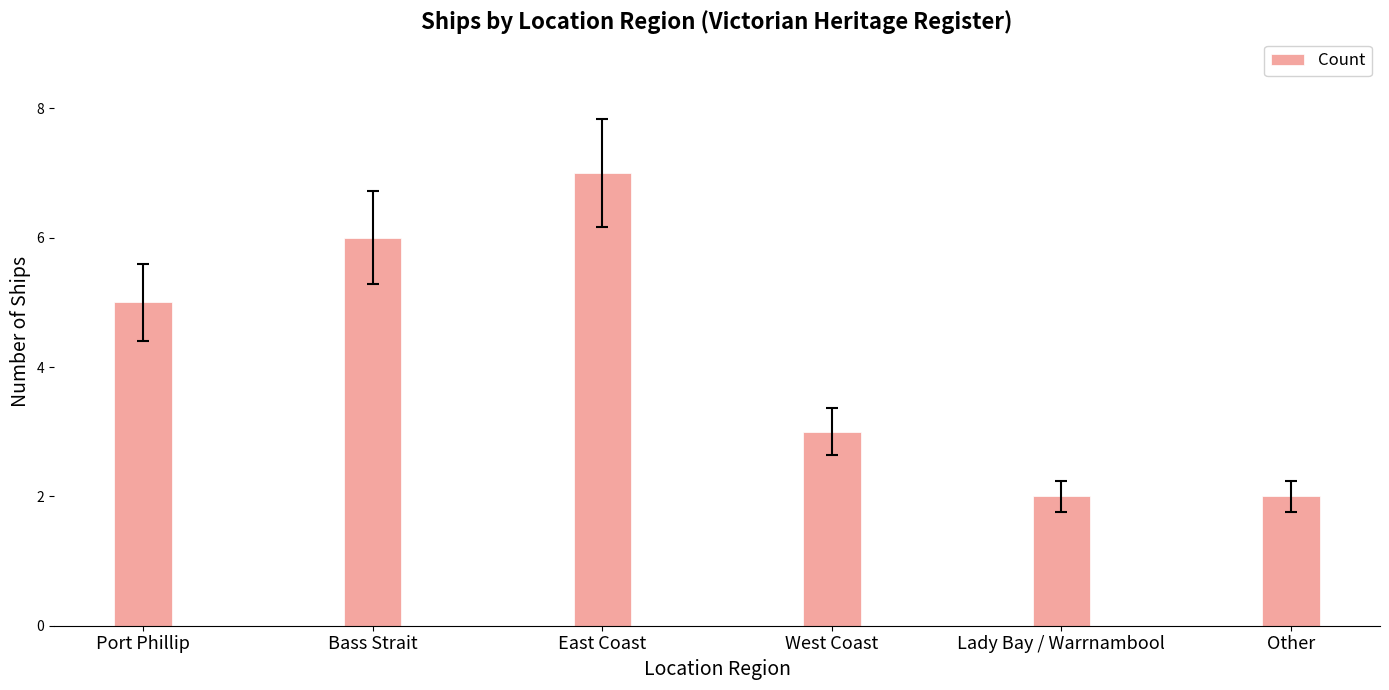

What is the difference between the maximum and minimum values?

5